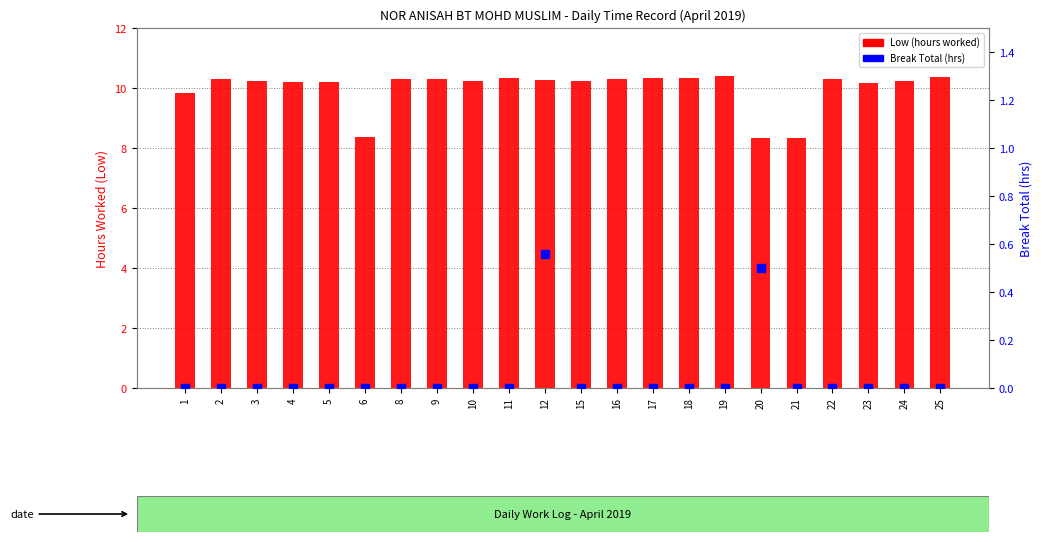

Which series has the largest total across all categories?

Low (hours worked)